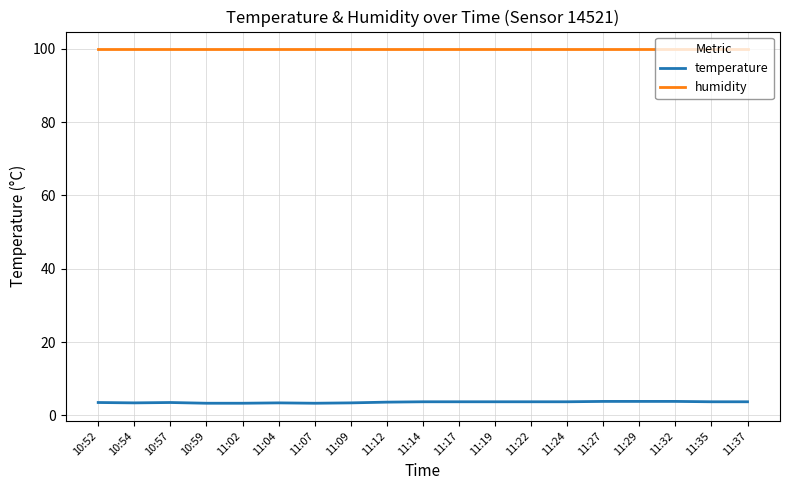

True or false: temperature and humidity intersect in this chart.

False